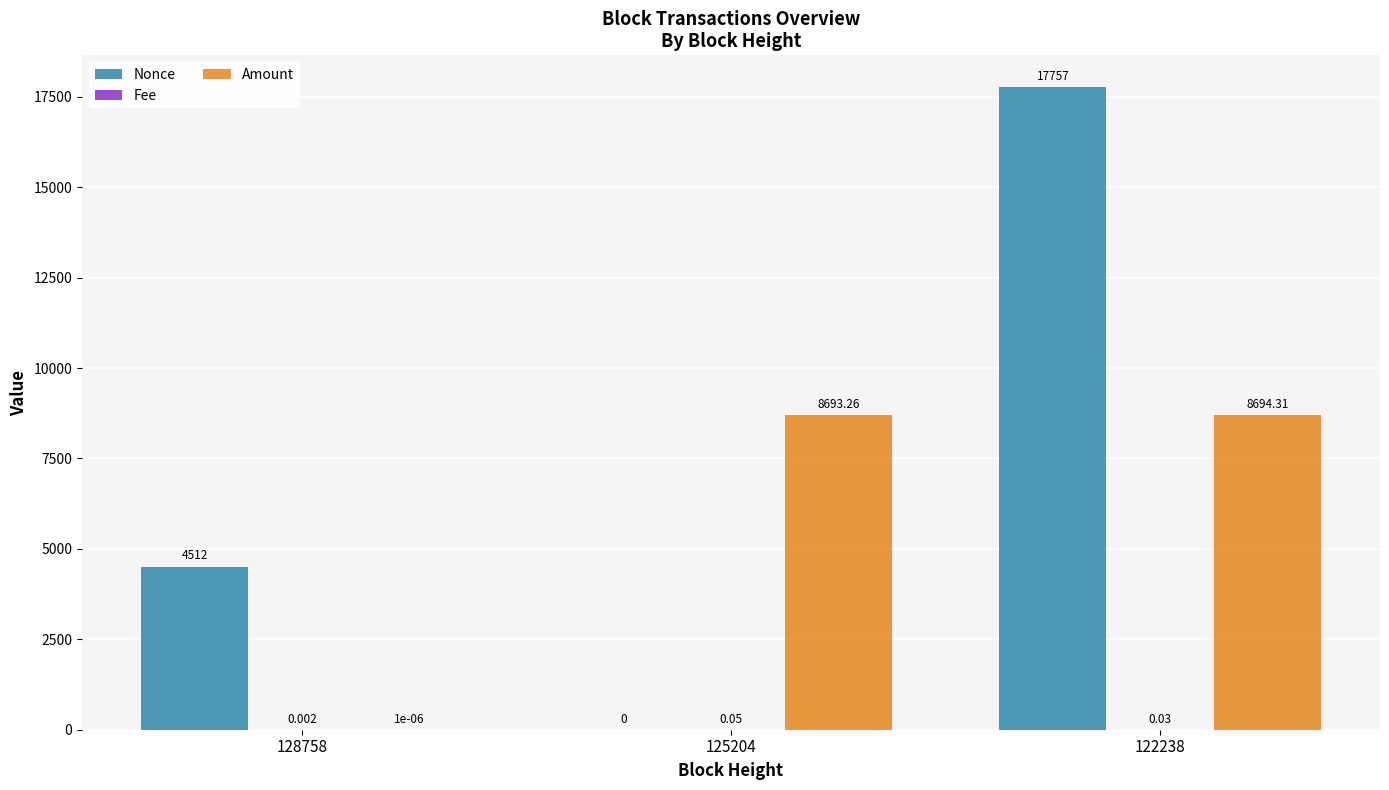

Which series has the largest total across all categories?

Nonce